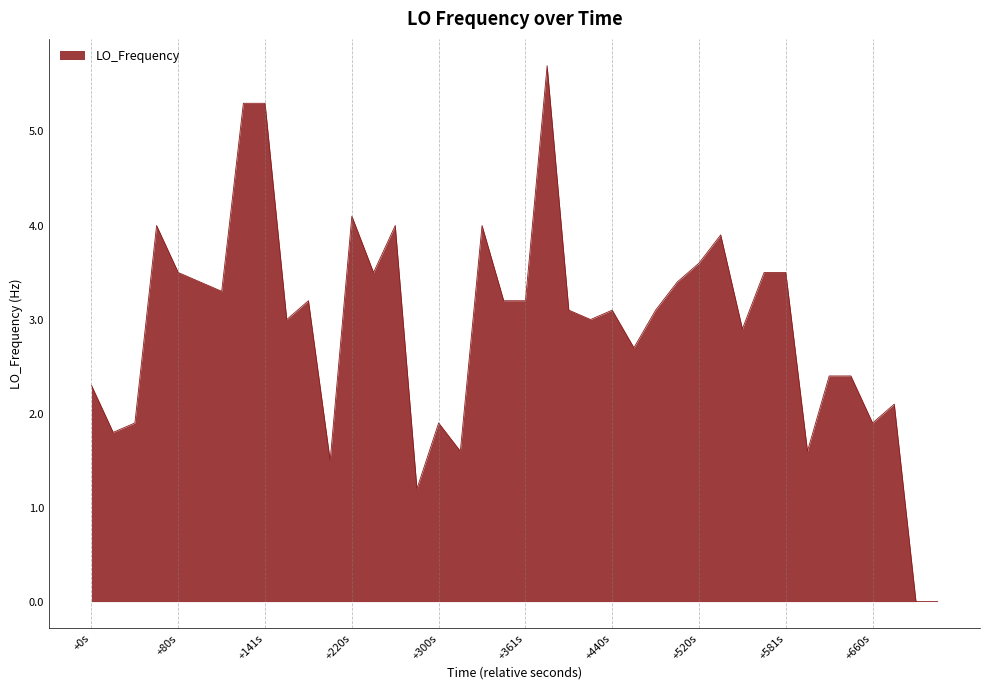

Reading left to right, list all the values displayed in this chart.

2.3	1.8	1.9	4.0	3.5	3.4	3.3	5.3	5.3	3.0	3.2	1.5	4.1	3.5	4.0	1.2	1.9	1.6	4.0	3.2	3.2	5.7	3.1	3.0	3.1	2.7	3.1	3.4	3.6	3.9	2.9	3.5	3.5	1.6	2.4	2.4	1.9	2.1	0.0	0.0